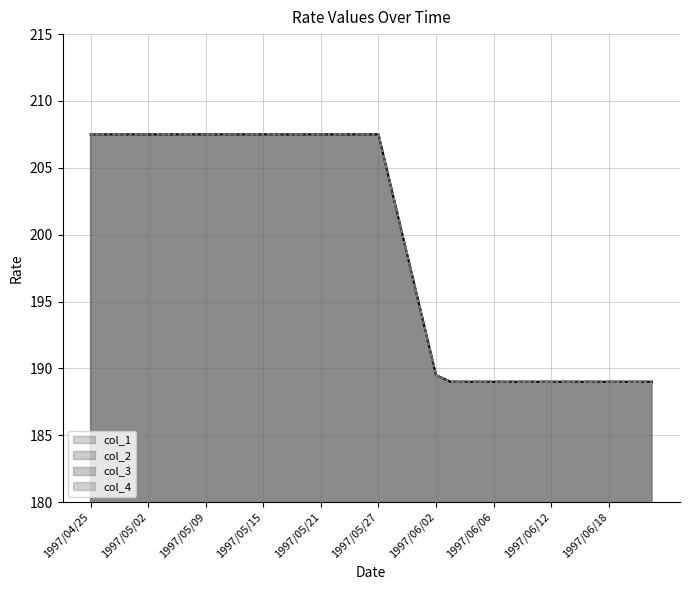

At which category is the sum across all series the highest?

1997/04/25